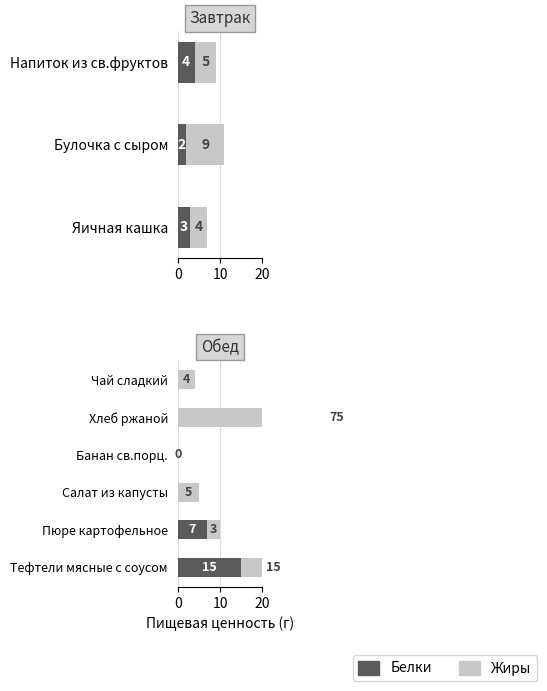

What is the value of the Белки bar at the 2nd from the left?

7